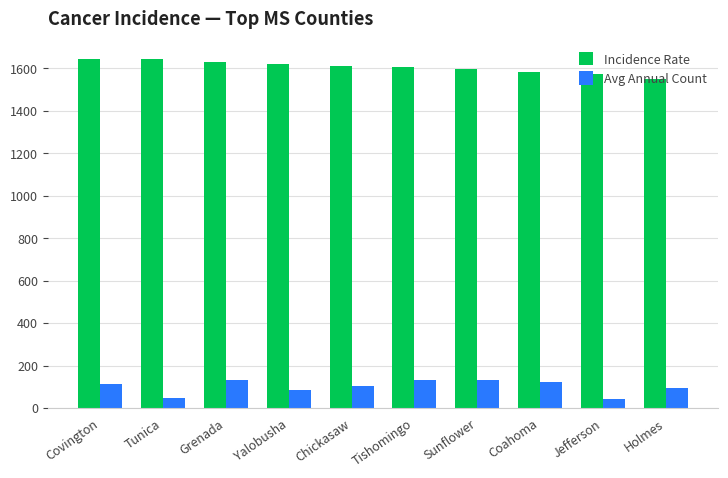

Read the Incidence Rate value at Jefferson.

1572.5